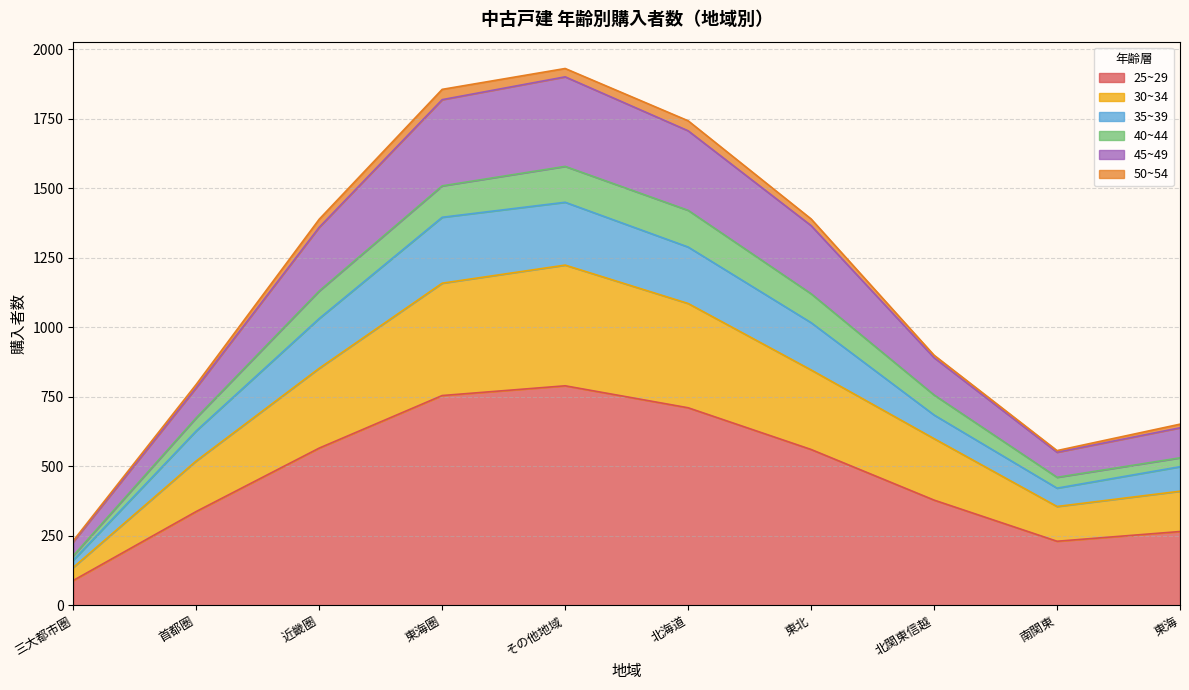

What is the greatest value displayed?

1930